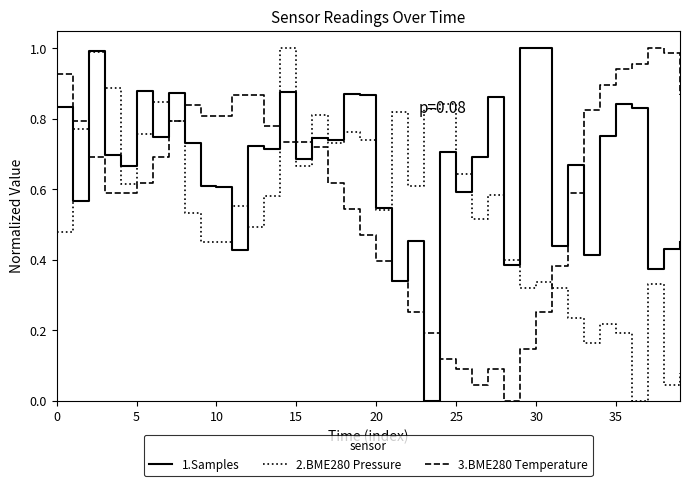

Which series has the largest total across all categories?

1.Samples